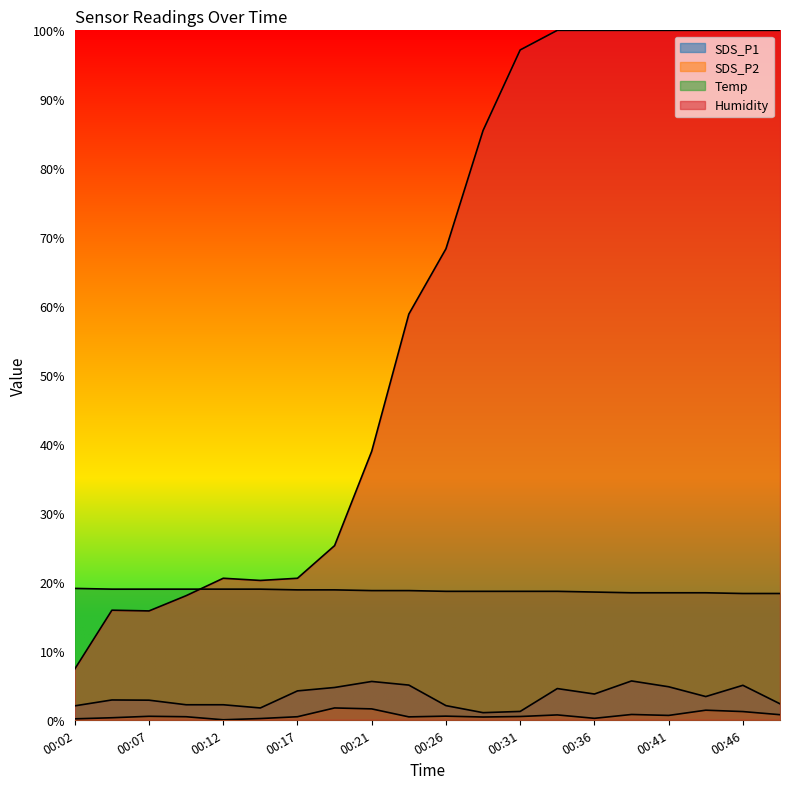

True or false: SDS_P2 and Temp intersect in this chart.

False